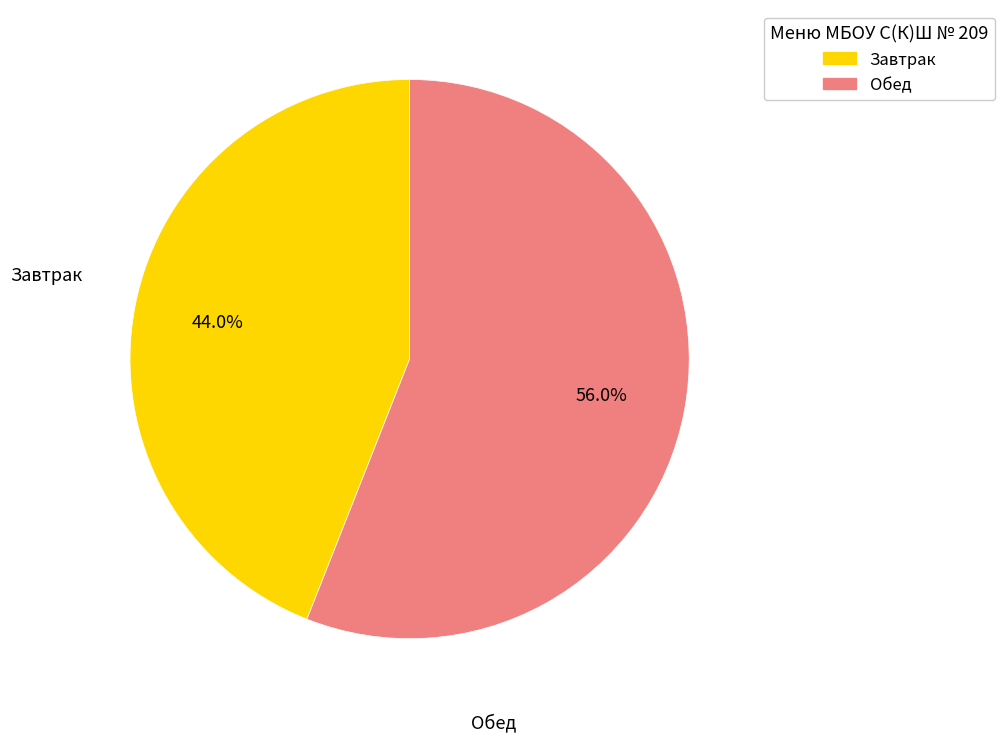

Does any single category account for the majority?

Yes